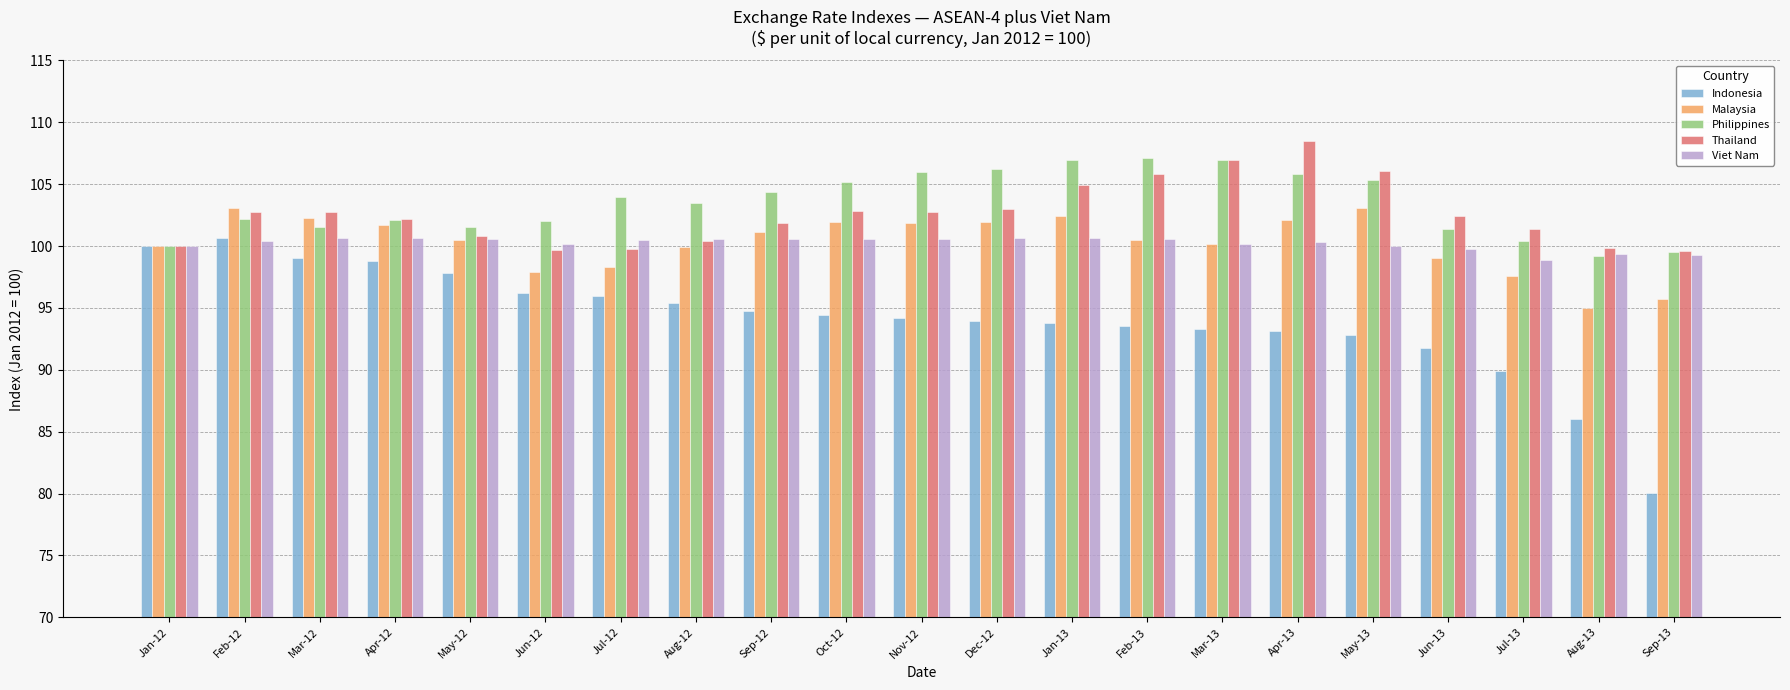

Which category has the lowest value across all series?

Sep-13